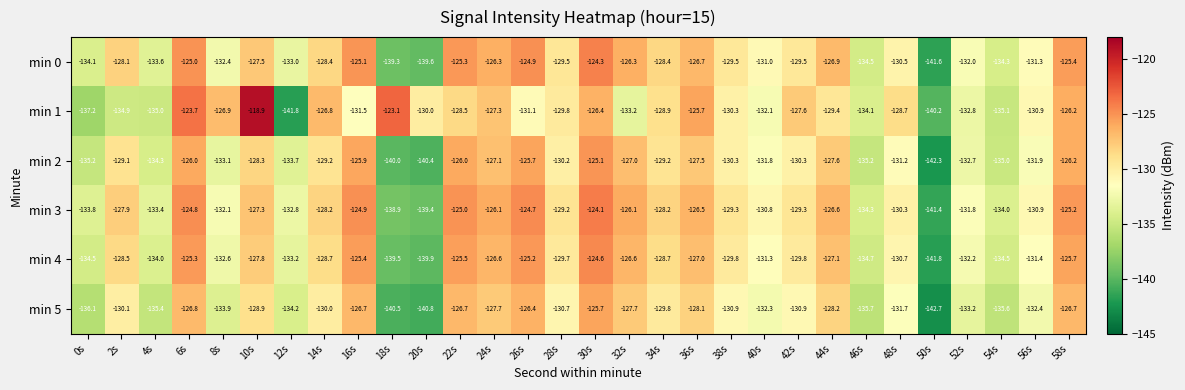

The min 5 series shows -126.7 at 58s. True or false?

True